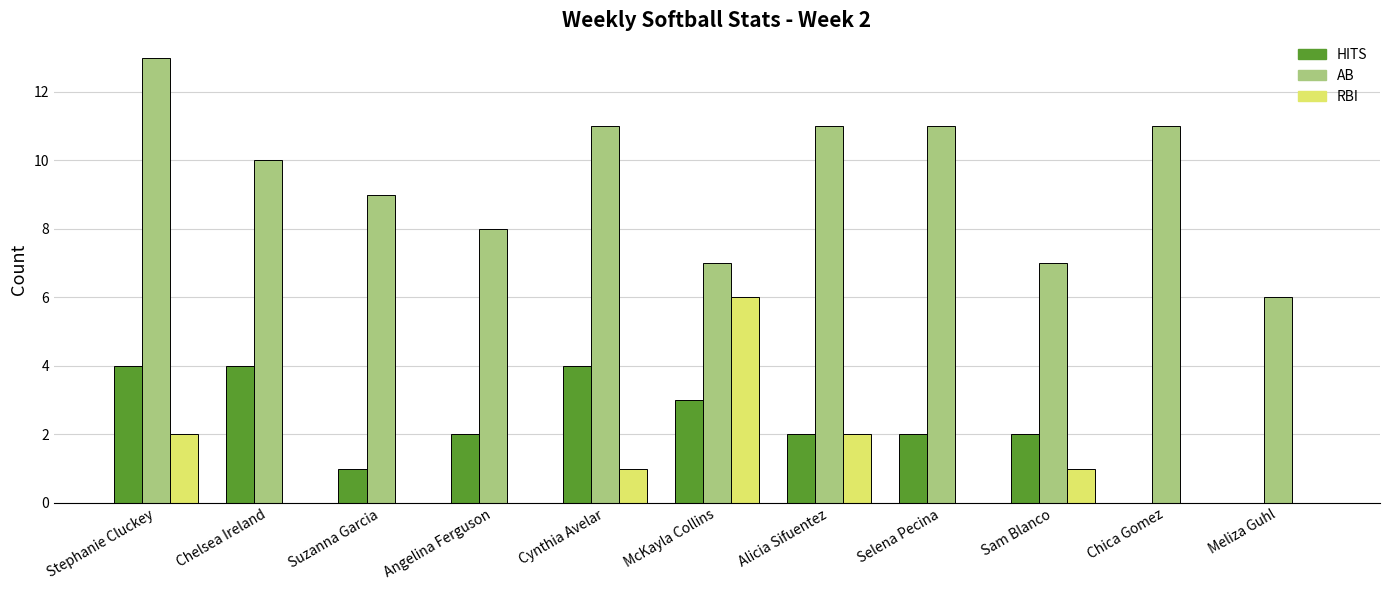

True or false: AB has a value of 11 at Chica Gomez.

True